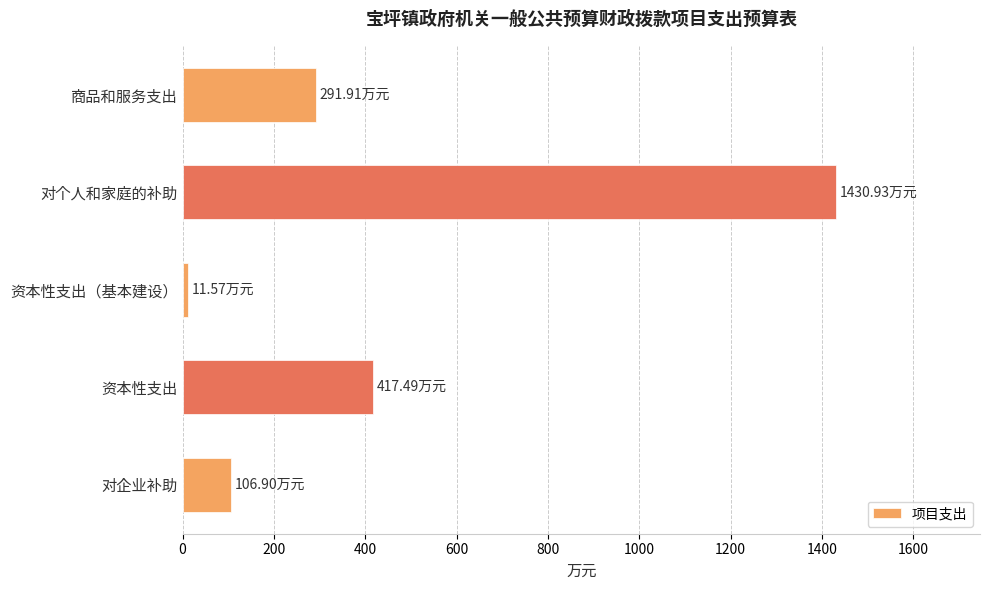

Which has a higher value, 对个人和家庭的补助 or 资本性支出（基本建设）?

对个人和家庭的补助